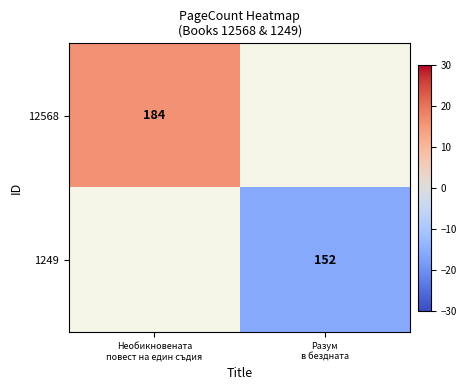

Rank the series at Необикновената повест на един съдия from lowest to highest value.

12568, 1249